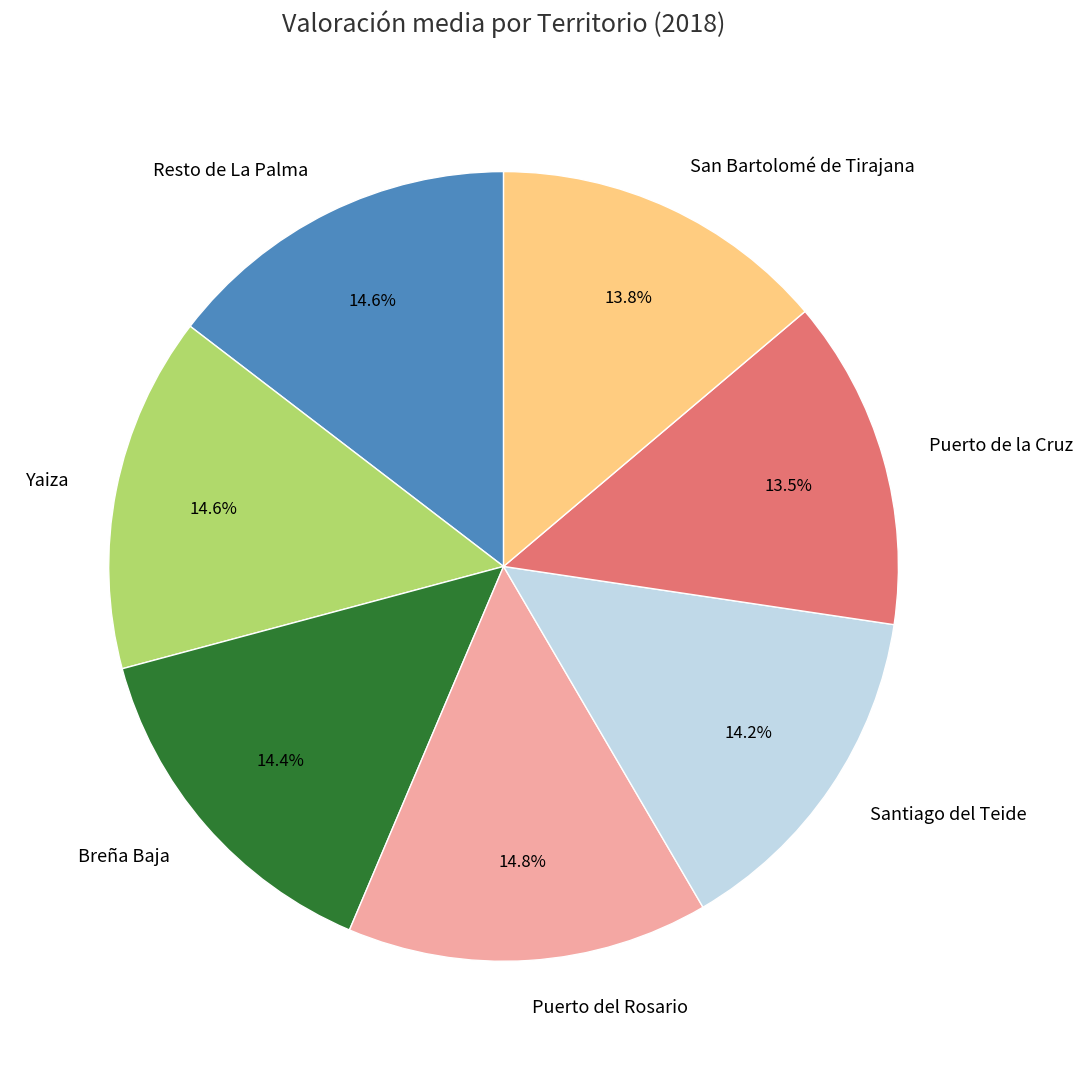

Is there any slice that represents more than half of the pie?

No